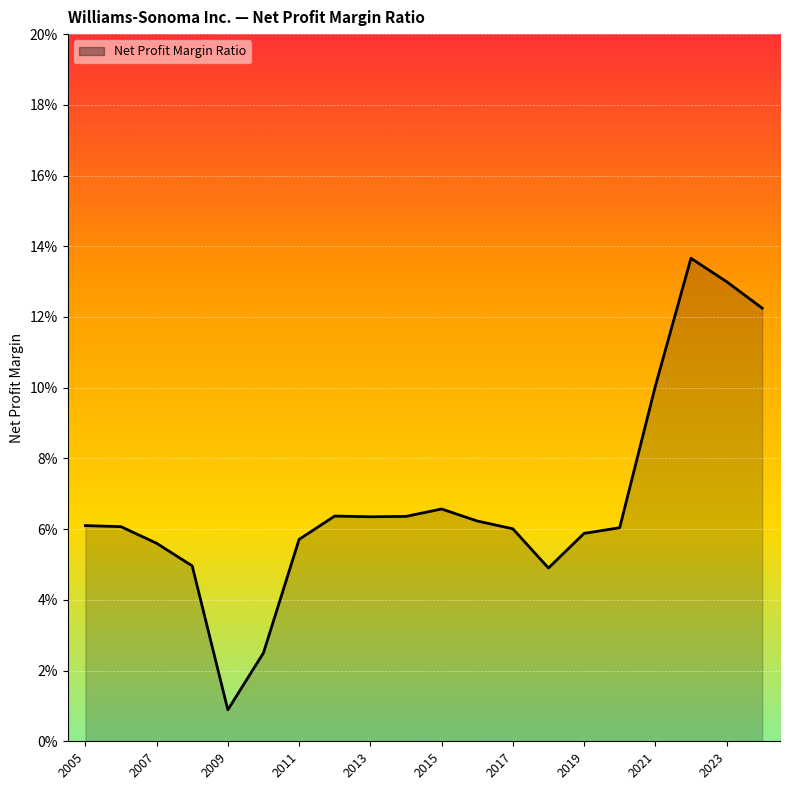

Where is the first local minimum?

2009